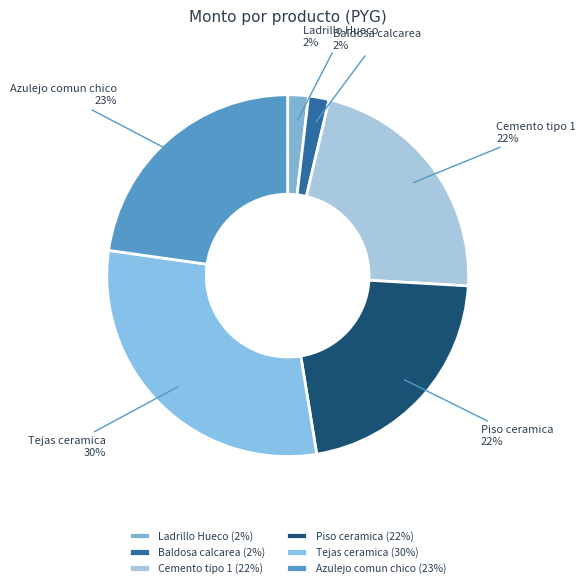

Approximately how many times larger is the value at Baldosa calcarea compared to Piso ceramica?

0.1